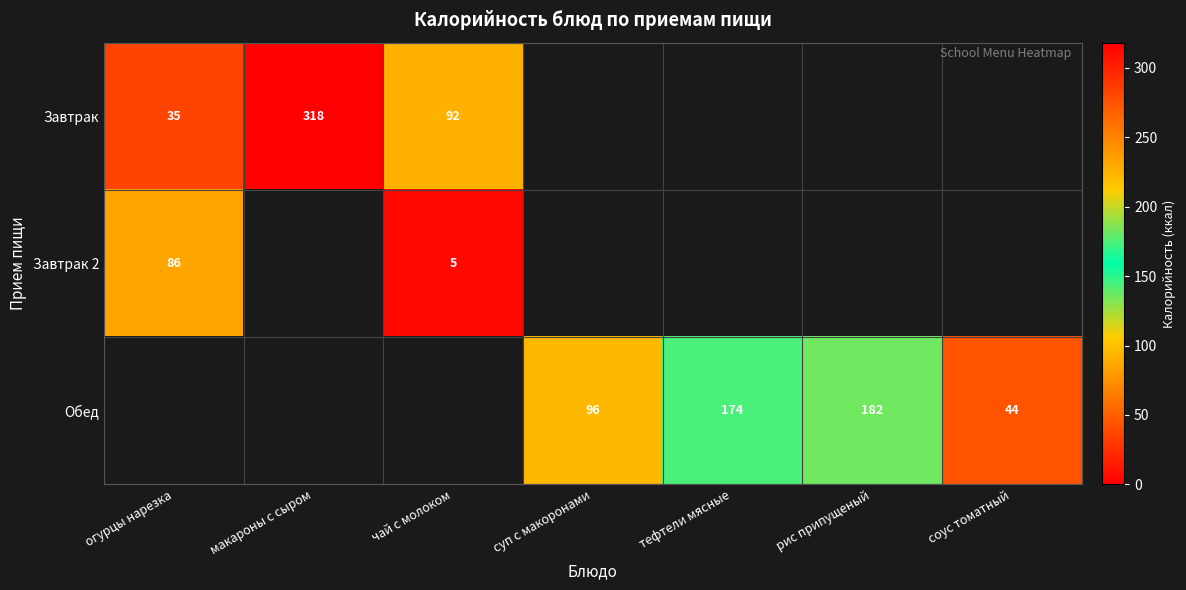

At how many categories does at least one series exceed 163?

3